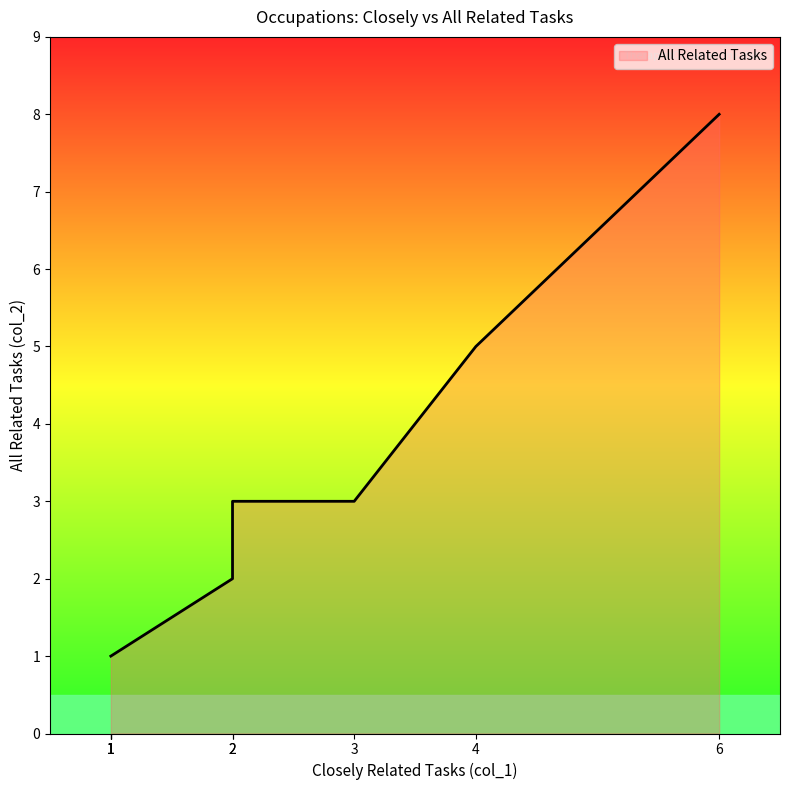

What value does the data have at 1?

1